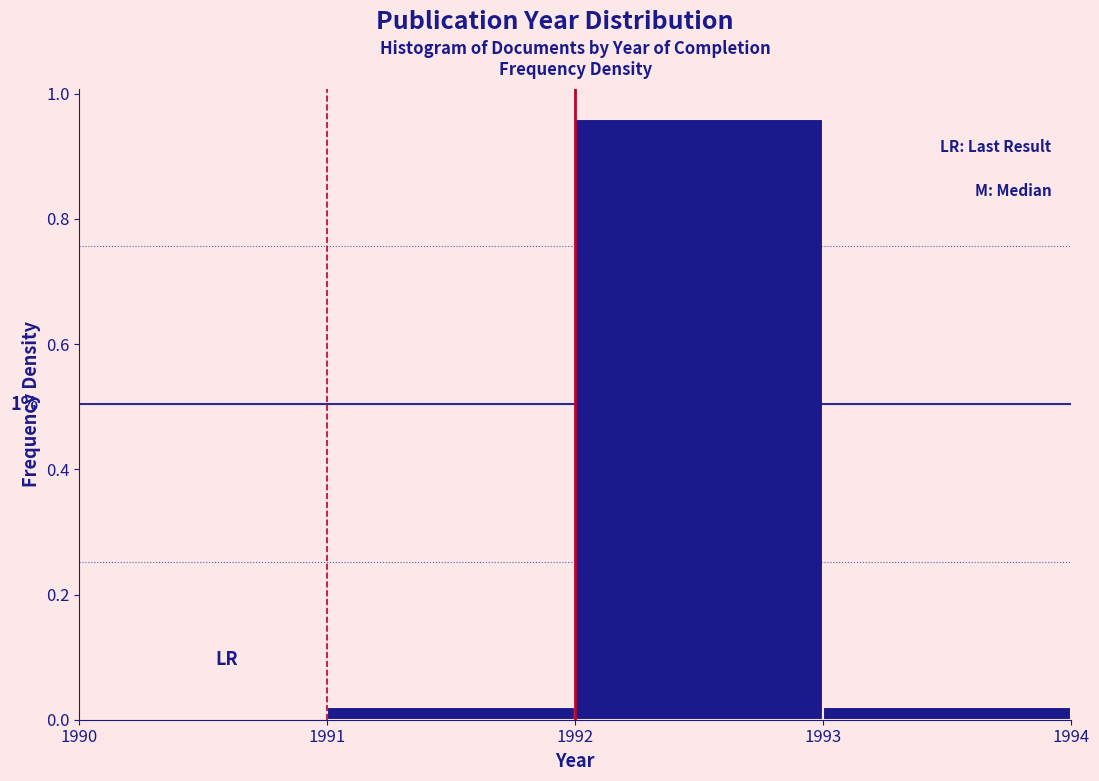

Over which range of the x-axis is the bar tallest?

1992 to 1993